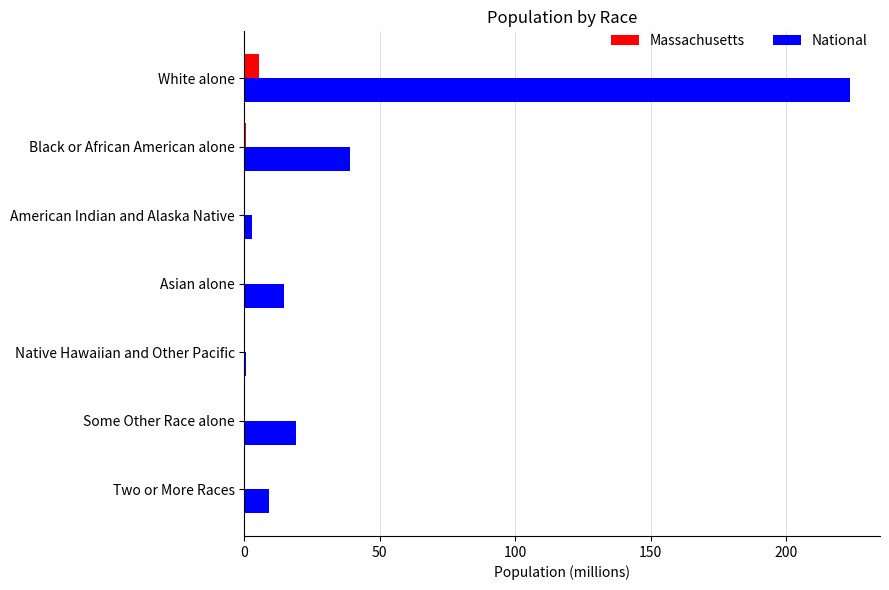

What is the highest value of the Massachusetts series?

5.3